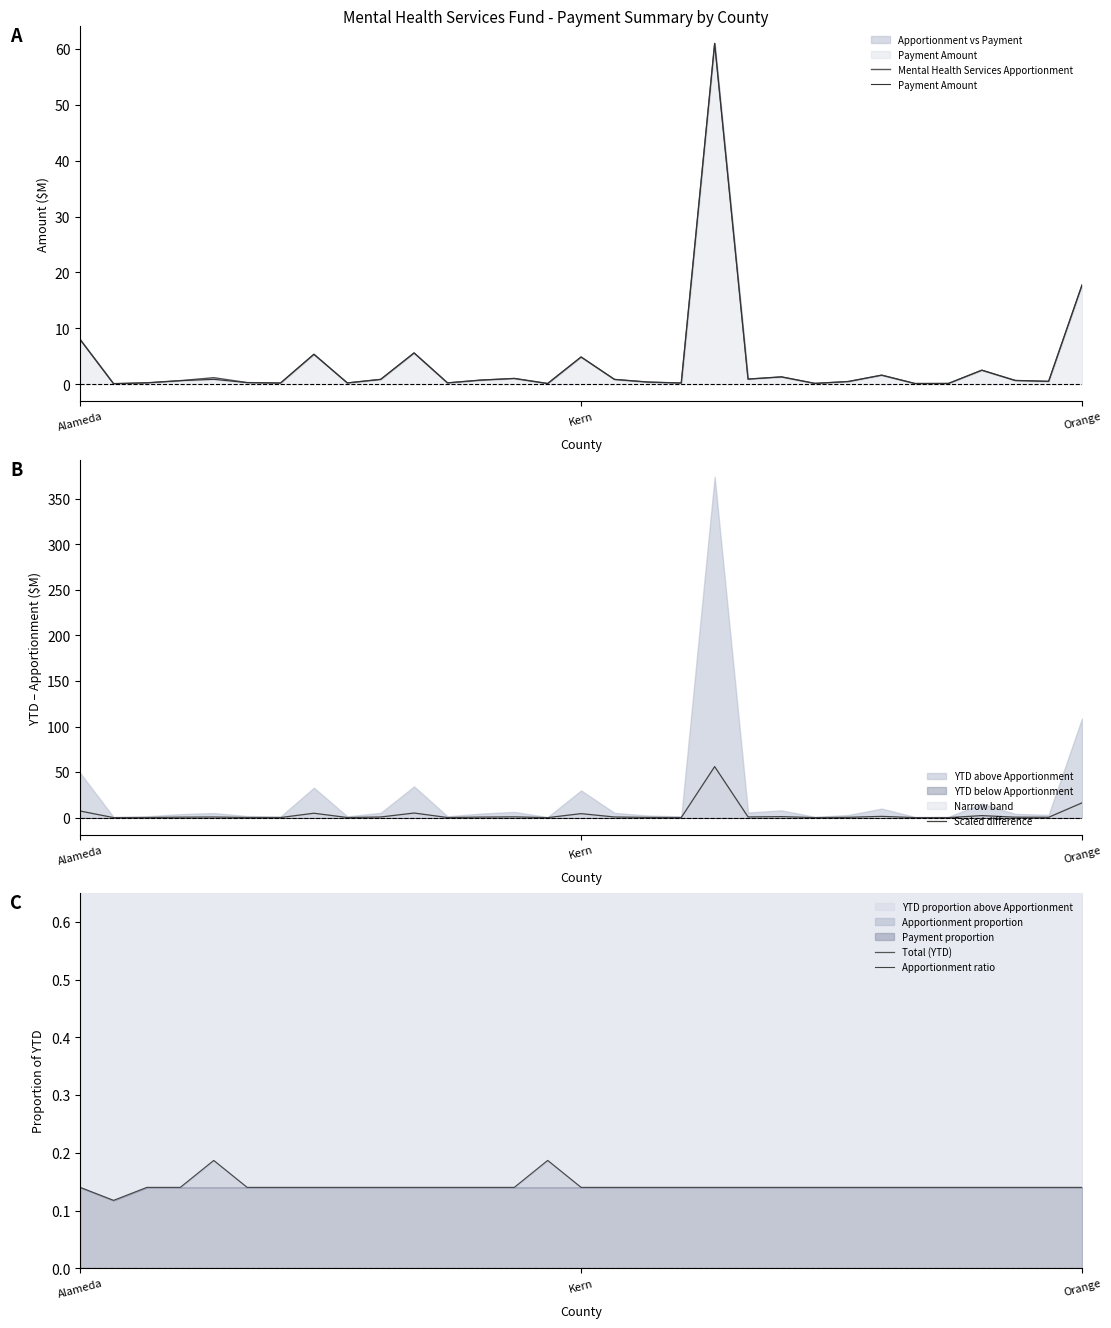

At which category does Apportionment ratio reach its first local peak?

4